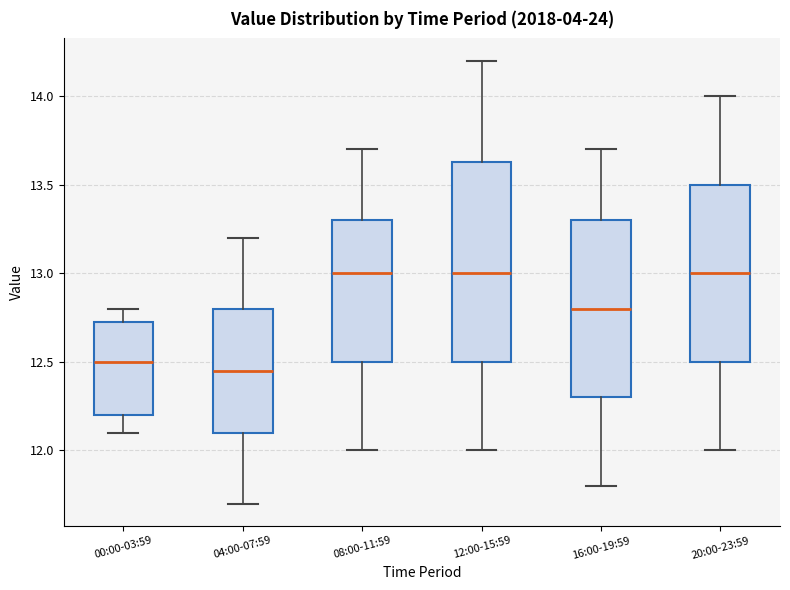

Which box is the tallest, from its lower edge to its upper edge?

12:00-15:59